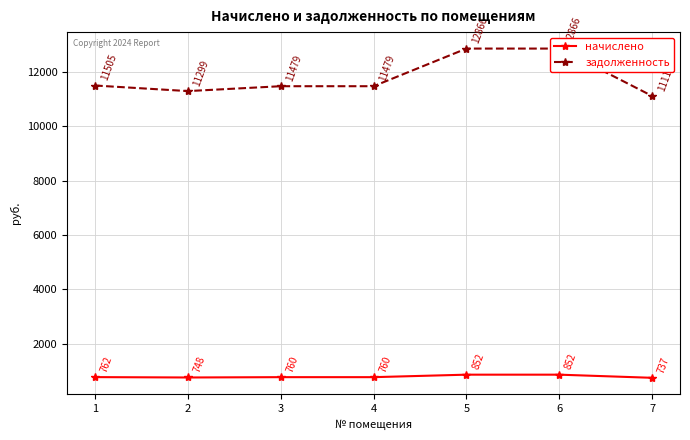

Rank the series by their maximum value, from highest to lowest.

задолженность, начислено